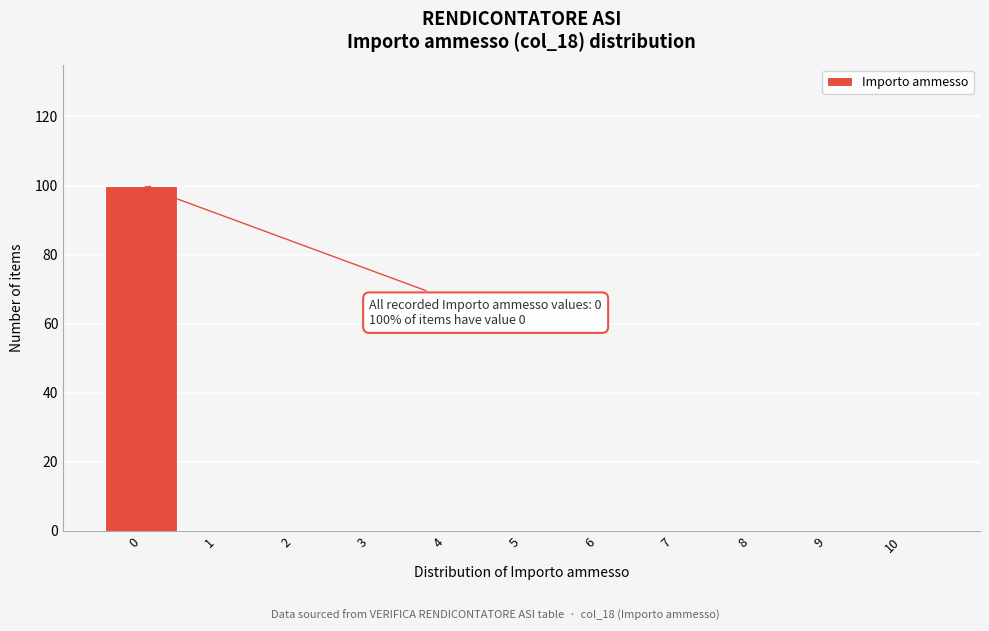

Over which range of the x-axis is the bar tallest?

-0.5 to 0.5